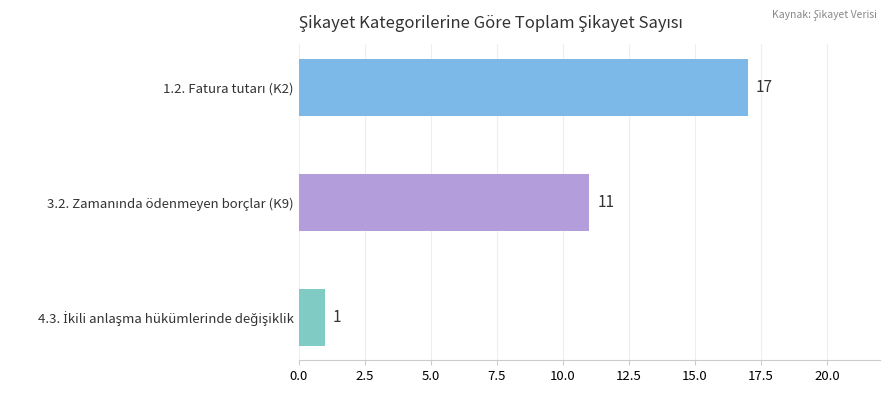

What is the smallest value displayed?

1